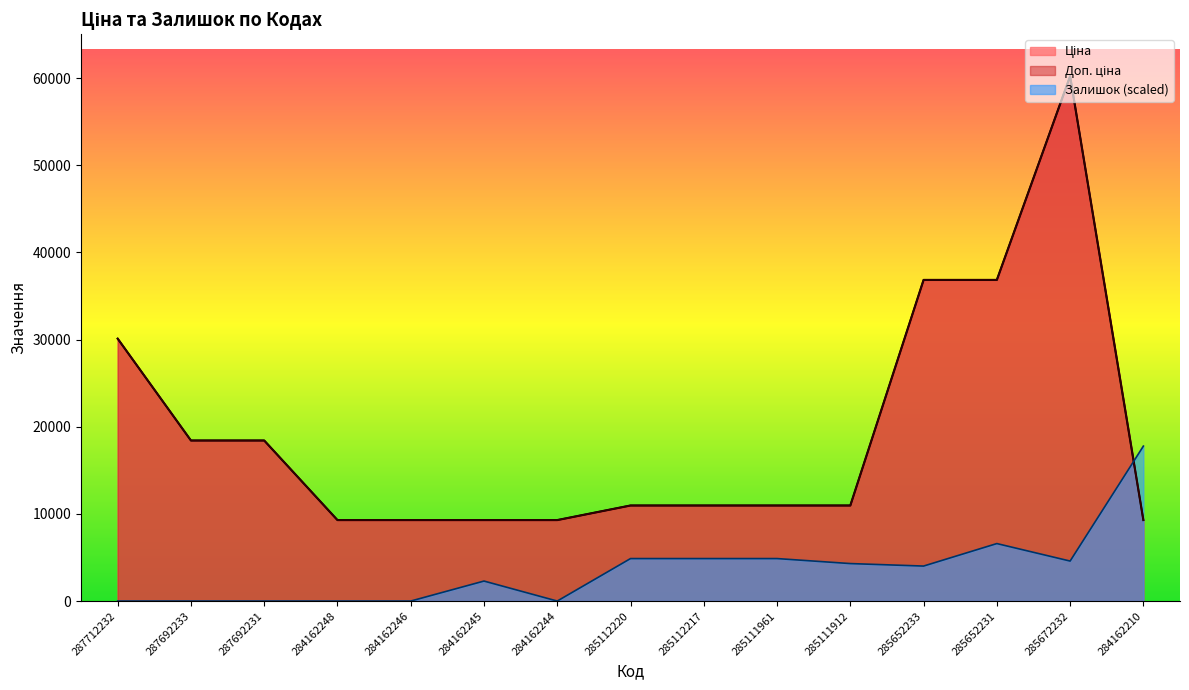

List the series in order of their peak value, highest first.

Ціна, Доп. ціна, Залишок